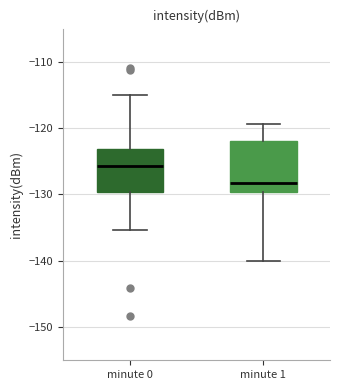

Reading left to right, transcribe this box plot: for each box, give where its median line is, the range the box spans, and where its two whiskers end, as read against the y-axis. The values are not printed on the chart, so give them approximately, as read against the axis.

minute 0: median -126, box -130 to -123, whiskers -135 to -115
minute 1: median -128, box -130 to -122, whiskers -140 to -119